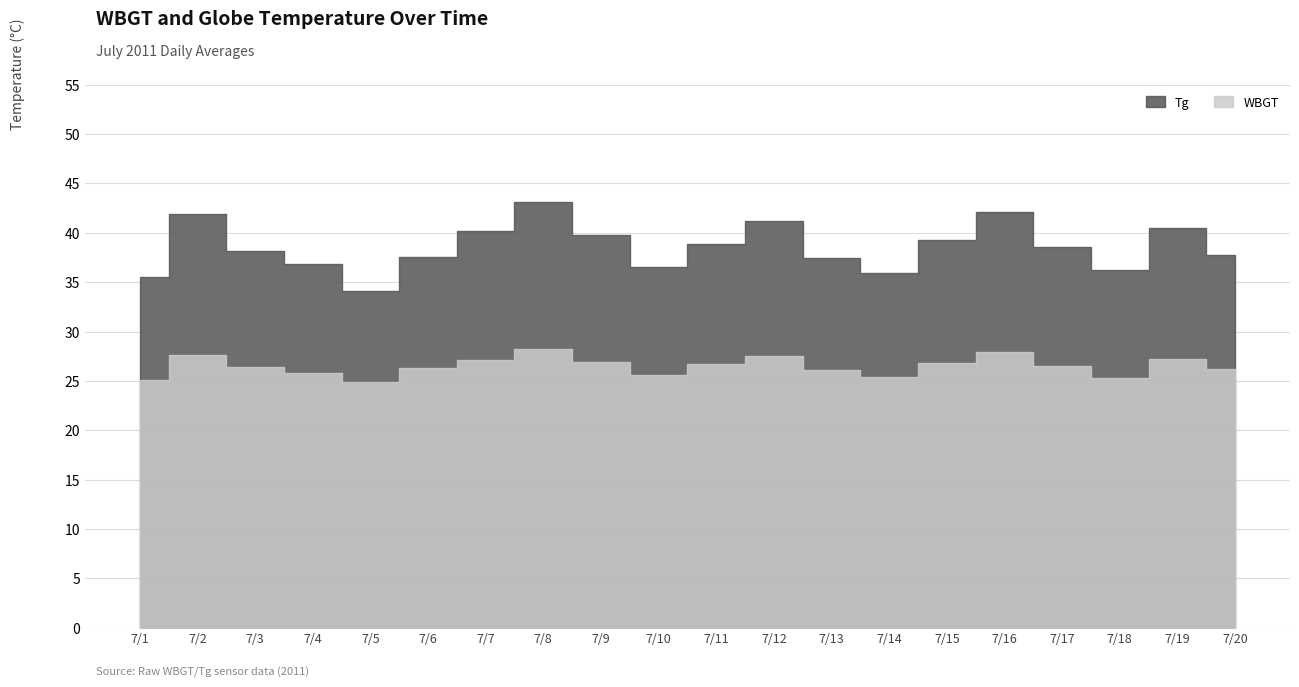

At which category does Tg reach its first local peak?

7/2